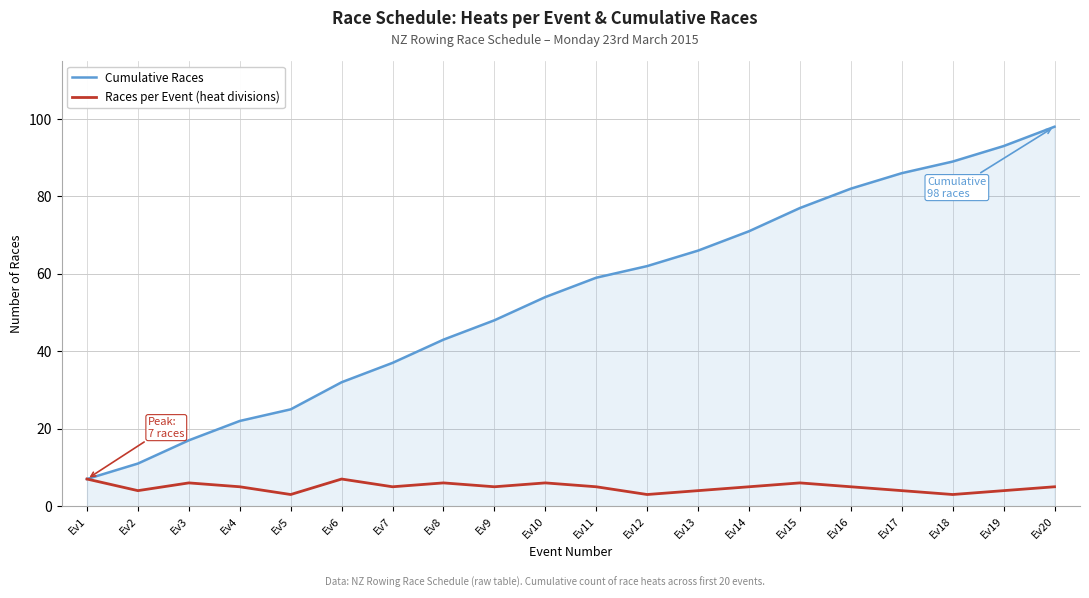

Rank the series at Ev10 from lowest to highest value.

Races per Event (heat divisions), Cumulative Races